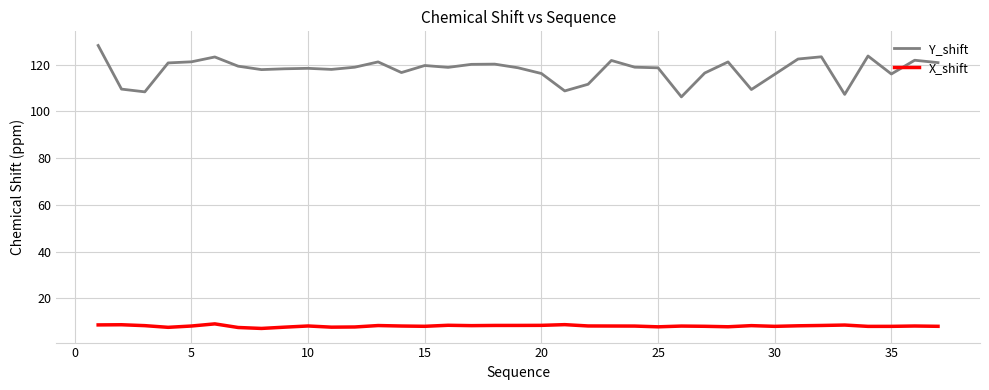

What is the difference between the maximum and minimum values in the Y_shift series?

22.0